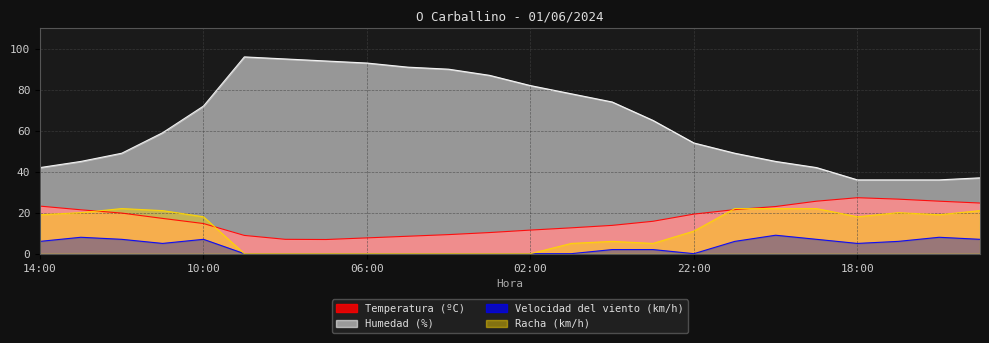

Reading left to right, list all the values displayed in this chart.

Temperatura (ºC): 14:00=23.2	13:00=21.4	12:00=19.8	11:00=17.2	10:00=14.7	09:00=8.9	08:00=7.0	07:00=6.9	06:00=7.7	05:00=8.5	04:00=9.3	03:00=10.3	02:00=11.5	01:00=12.6	00:00=13.8	23:00=15.8	22:00=19.3	21:00=21.5	20:00=23.0	19:00=25.6	18:00=27.3	17:00=26.6	16:00=25.6	15:00=24.7
Humedad (%): 14:00=42.0	13:00=45.0	12:00=49.0	11:00=59.0	10:00=72.0	09:00=96.0	08:00=95.0	07:00=94.0	06:00=93.0	05:00=91.0	04:00=90.0	03:00=87.0	02:00=82.0	01:00=78.0	00:00=74.0	23:00=65.0	22:00=54.0	21:00=49.0	20:00=45.0	19:00=42.0	18:00=36.0	17:00=36.0	16:00=36.0	15:00=37.0
Velocidad del viento (km/h): 14:00=6.0	13:00=8.0	12:00=7.0	11:00=5.0	10:00=7.0	09:00=0.0	08:00=0.0	07:00=0.0	06:00=0.0	05:00=0.0	04:00=0.0	03:00=0.0	02:00=0.0	01:00=0.0	00:00=2.0	23:00=2.0	22:00=0.0	21:00=6.0	20:00=9.0	19:00=7.0	18:00=5.0	17:00=6.0	16:00=8.0	15:00=7.0
Racha (km/h): 14:00=19.0	13:00=20.0	12:00=22.0	11:00=21.0	10:00=18.0	09:00=0.0	08:00=0.0	07:00=0.0	06:00=0.0	05:00=0.0	04:00=0.0	03:00=0.0	02:00=0.0	01:00=5.0	00:00=6.0	23:00=5.0	22:00=11.0	21:00=22.0	20:00=22.0	19:00=22.0	18:00=18.0	17:00=20.0	16:00=19.0	15:00=21.0